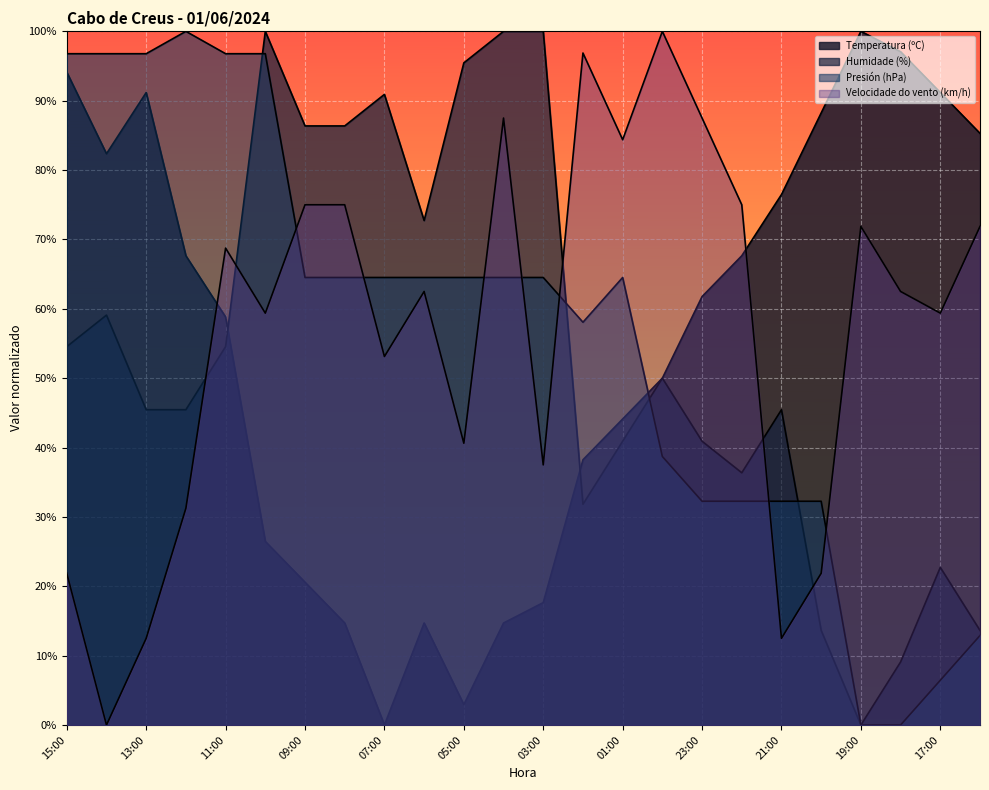

What is the spread (max minus min) of values at 19:00?

100.0